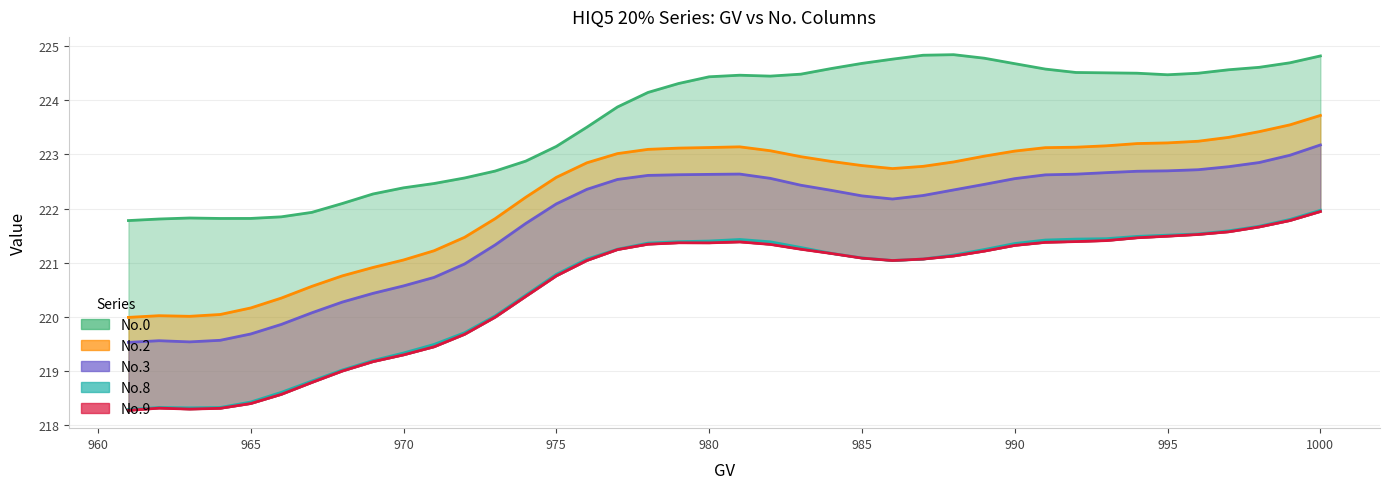

What is the average value of the No.0 series?

223.6